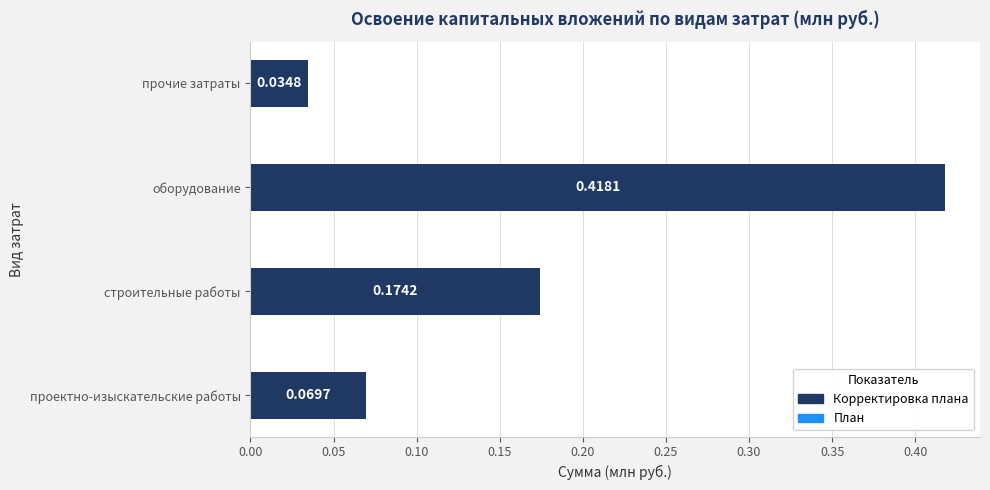

Rank the categories by value from highest to lowest.

оборудование, строительные работы, проектно-изыскательские работы, прочие затраты